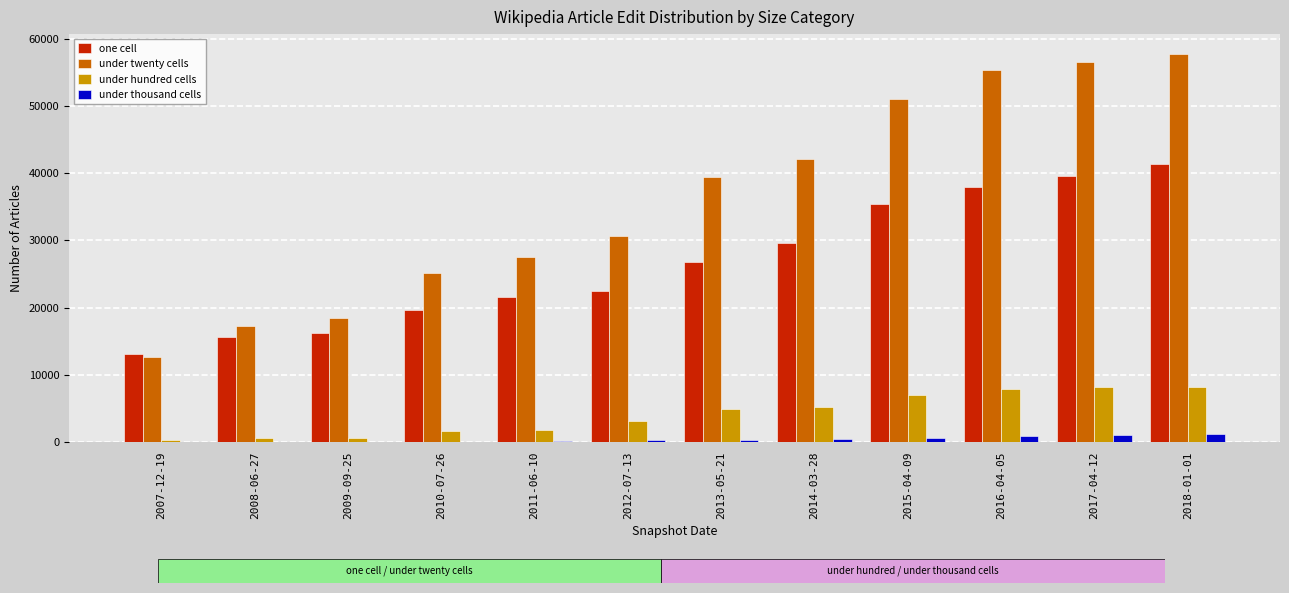

Between 2011-06-10 and 2017-04-12, which series saw the biggest shift?

under twenty cells